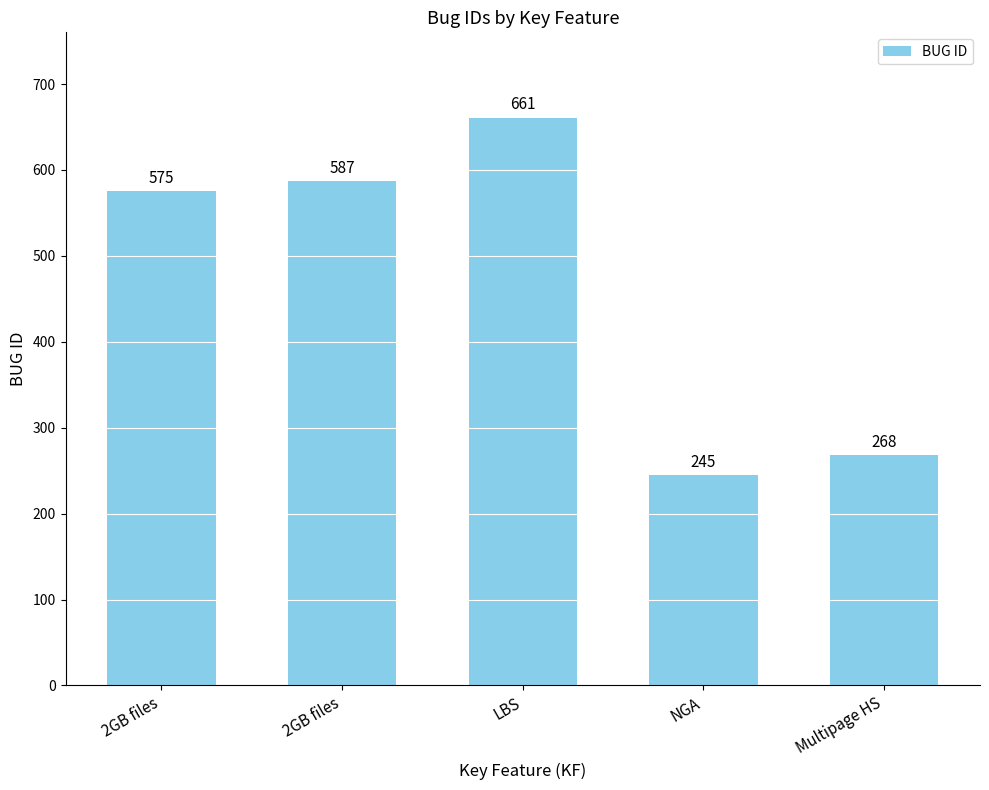

How many data points are less than 575?

2